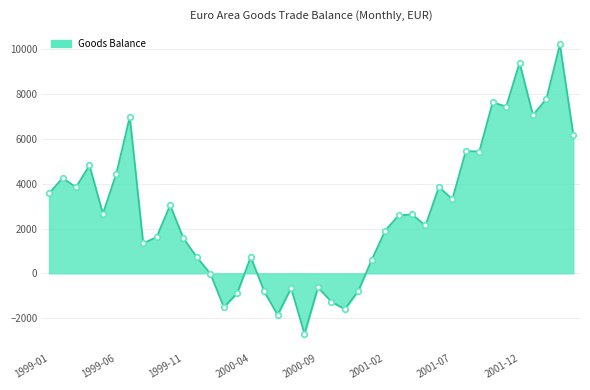

What is the smallest value displayed?

-2702.1